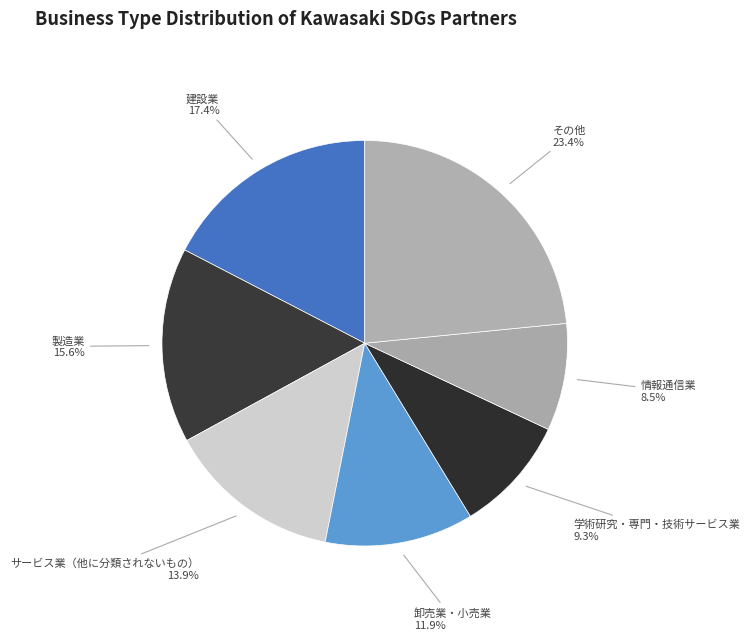

How many segments does this pie chart have?

7